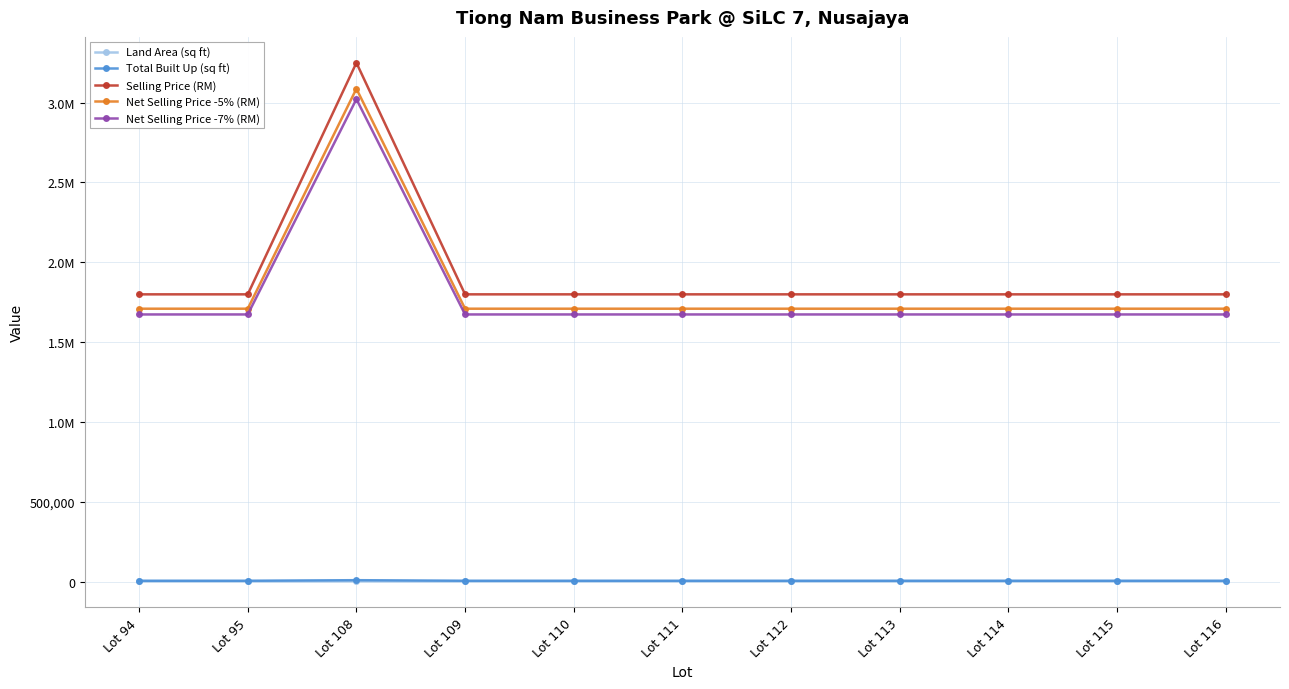

Does the chart have visible grid lines?

Yes